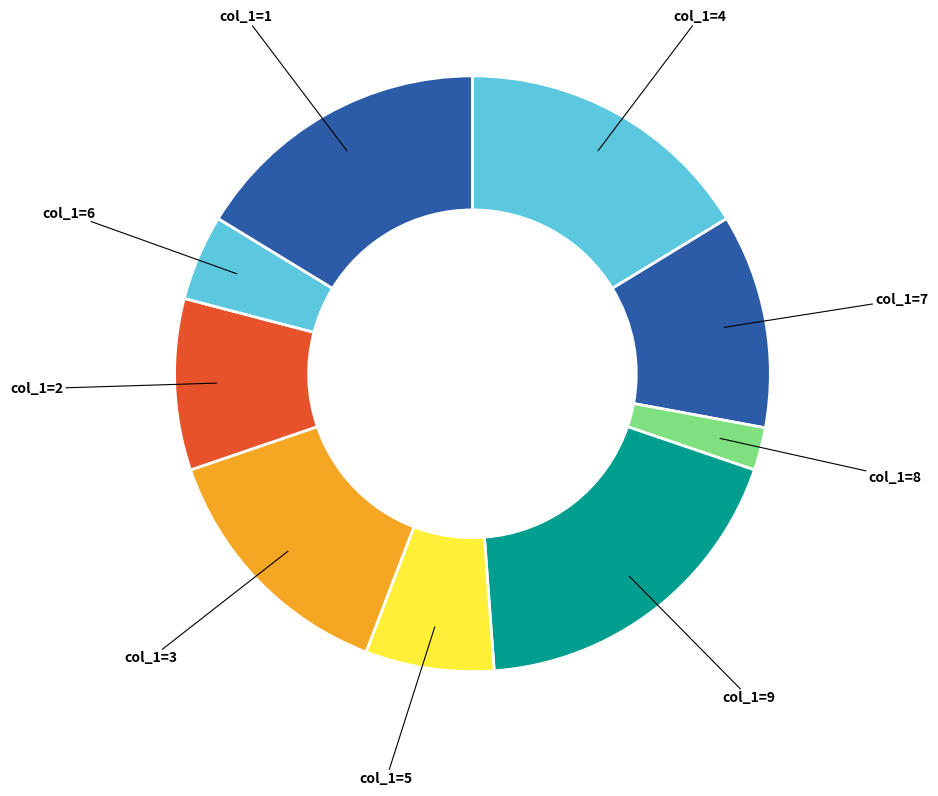

How many slices are in this pie chart?

9